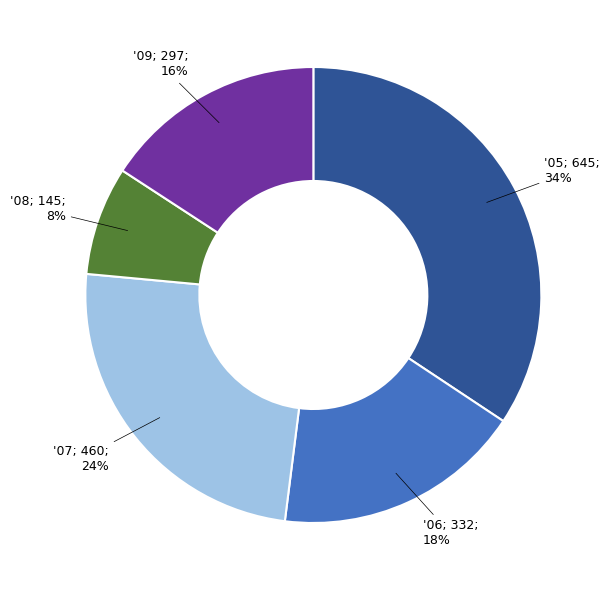

What percentage is the '06; 332; 18% slice, to the nearest percent?

18%